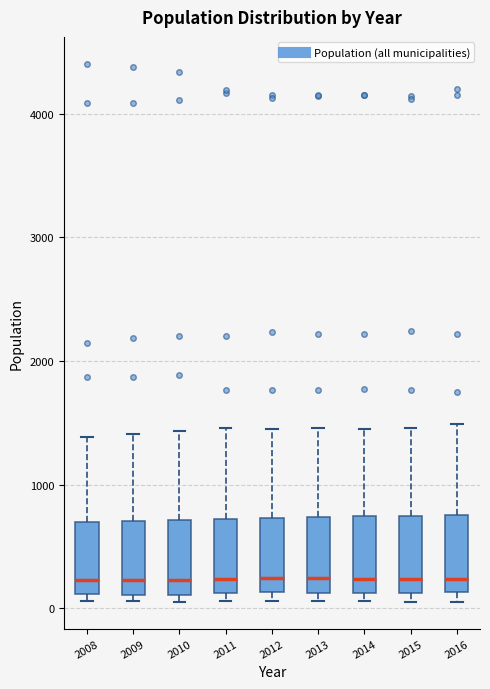

Reading left to right, transcribe this box plot: for each box, give where its median line is, the range the box spans, and where its two whiskers end, as read against the y-axis. The values are not printed on the chart, so give them approximately, as read against the axis.

2008: median 200, box 100 to 700, whiskers 100 (just below the box's lower edge) to 1400
2009: median 200, box 100 to 700, whiskers 100 (just below the box's lower edge) to 1400
2010: median 200, box 100 to 700, whiskers 100 (just below the box's lower edge) to 1400
2011: median 200, box 100 to 700, whiskers 100 (just below the box's lower edge) to 1500
2012: median 200, box 100 to 700, whiskers 100 (just below the box's lower edge) to 1500
2013: median 200, box 100 to 700, whiskers 100 (just below the box's lower edge) to 1500
2014: median 200, box 100 to 700, whiskers 100 (just below the box's lower edge) to 1500
2015: median 200, box 100 to 700, whiskers 100 (just below the box's lower edge) to 1500
2016: median 200, box 100 to 800, whiskers 100 (just below the box's lower edge) to 1500